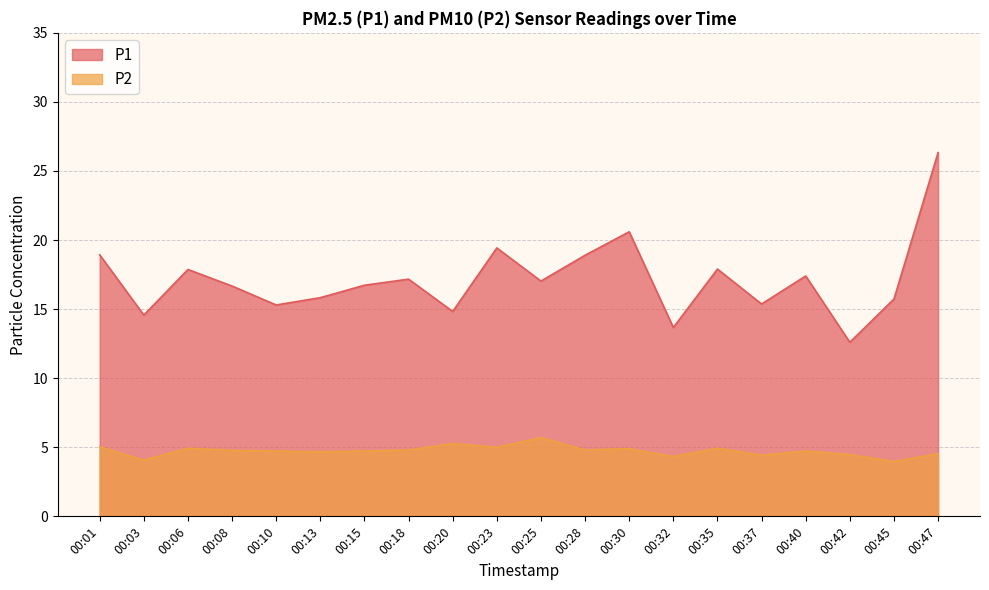

What is the value of the P2 point at the 11th from the left?

5.7